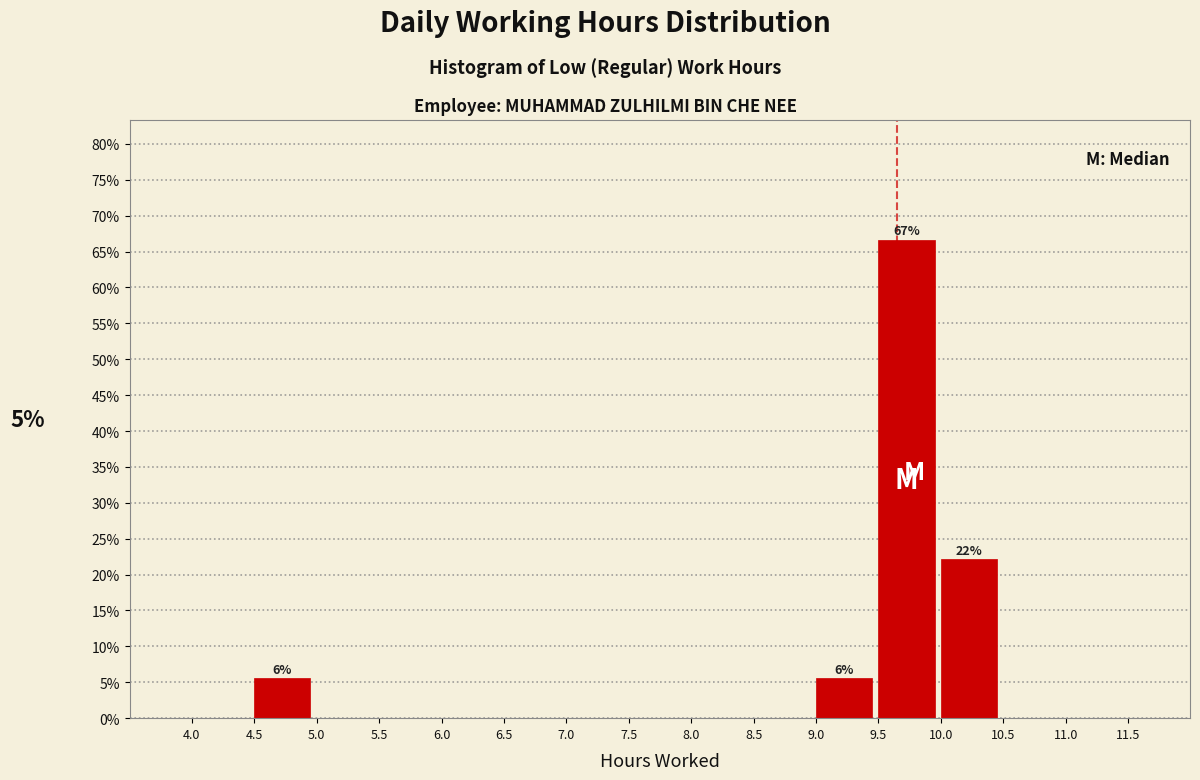

Which range on the x-axis has the tallest bar?

9.5 to 10.0